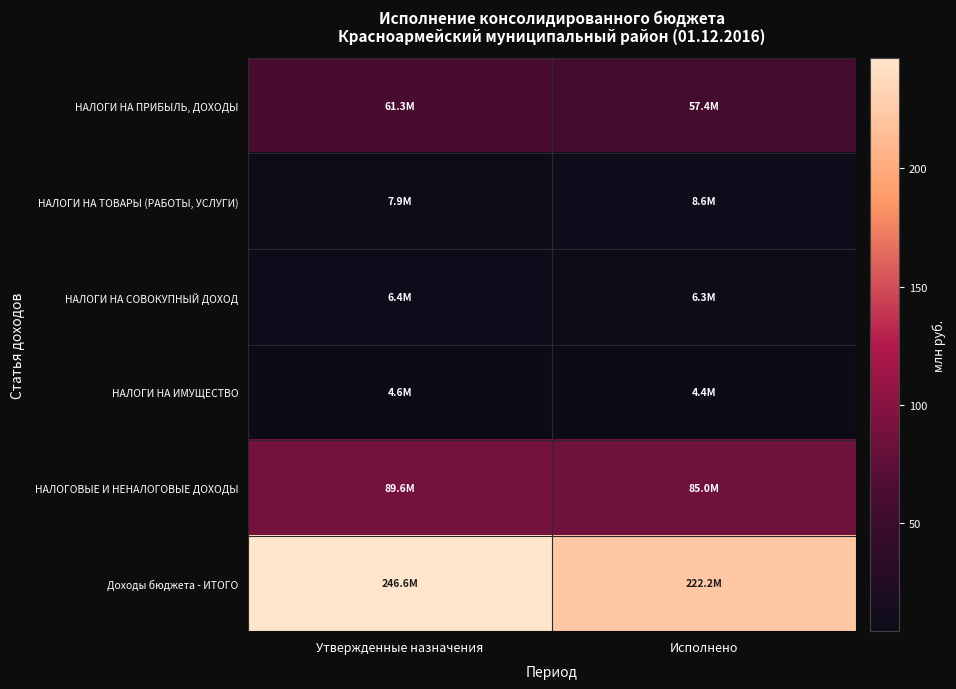

At which category does the chart reach its peak across all series?

Утвержденные назначения